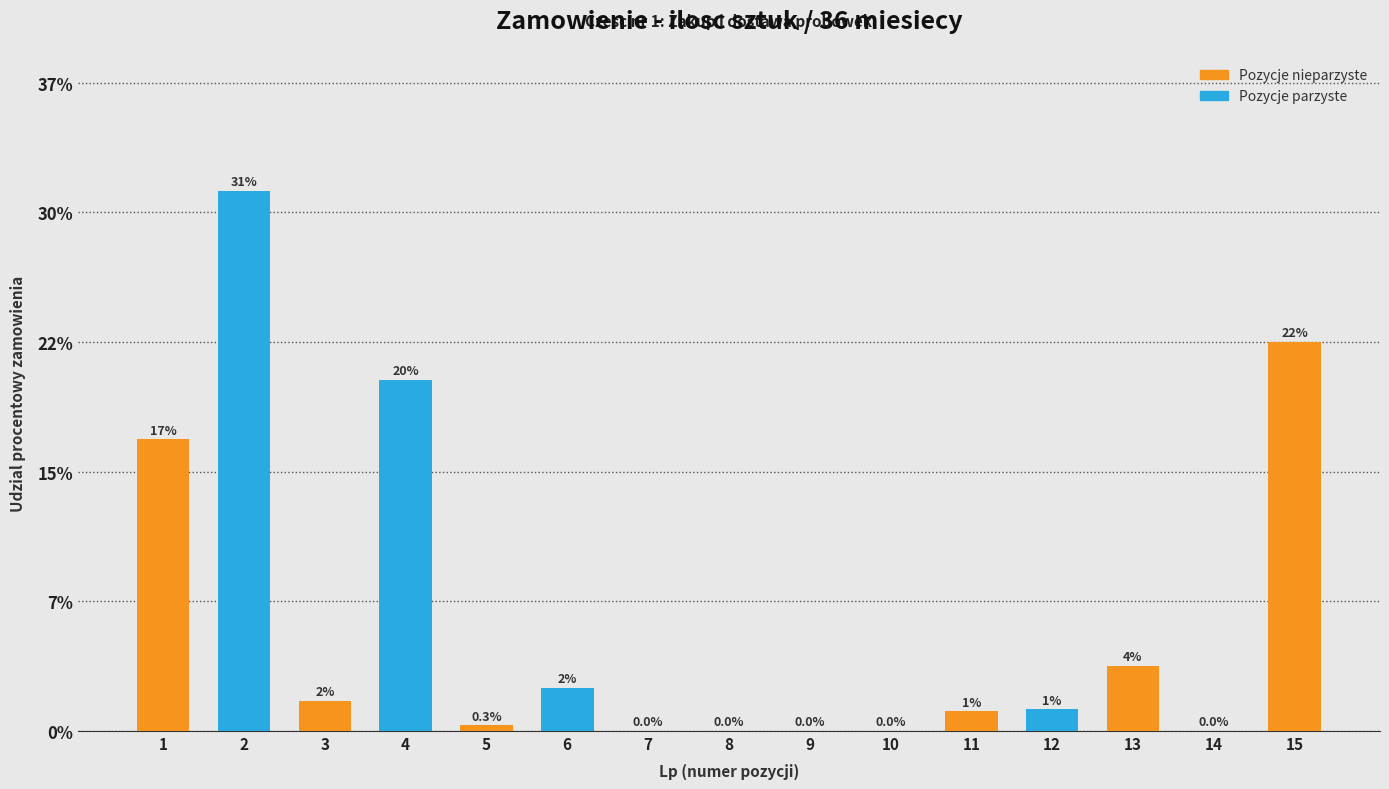

How many data points are less than 1?

6